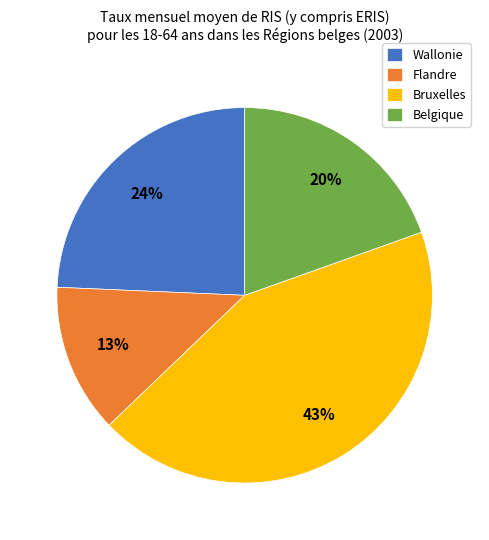

To the nearest percent, what is the difference between the largest and smallest slice percentages?

30%